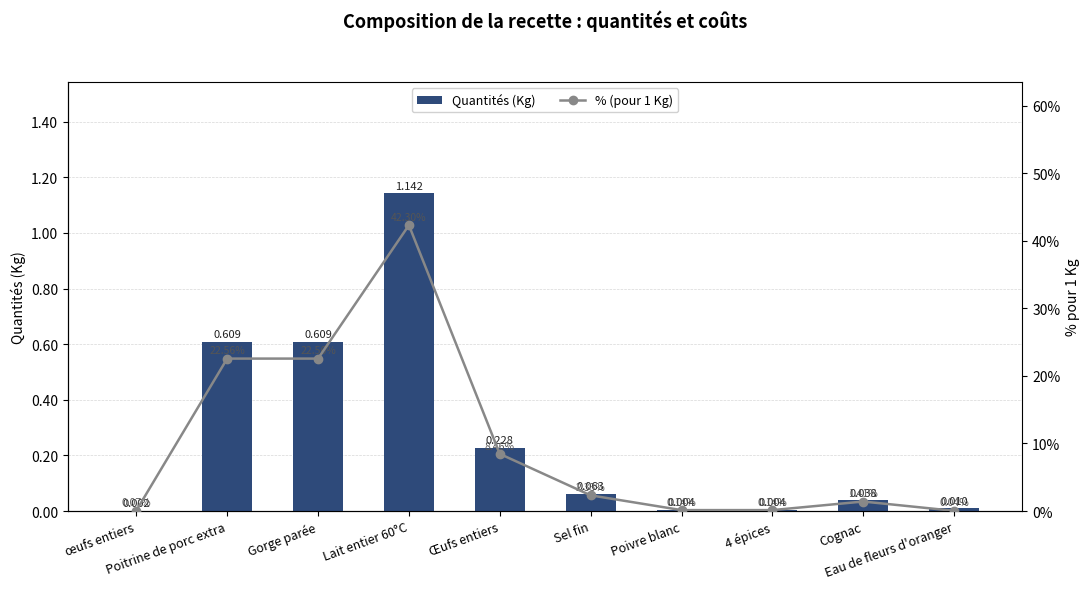

Which series has the largest range (max minus min)?

% (pour 1 Kg)